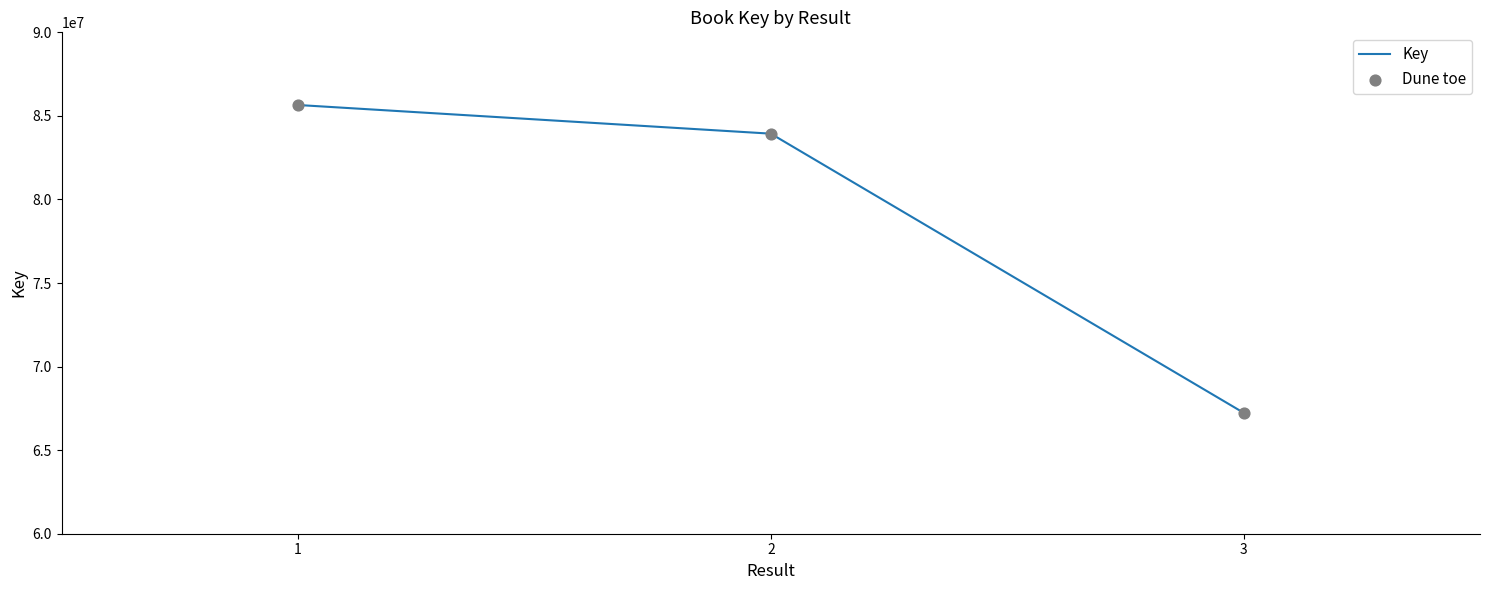

What is the ratio of the value at 2 to the value at 3?

1.2